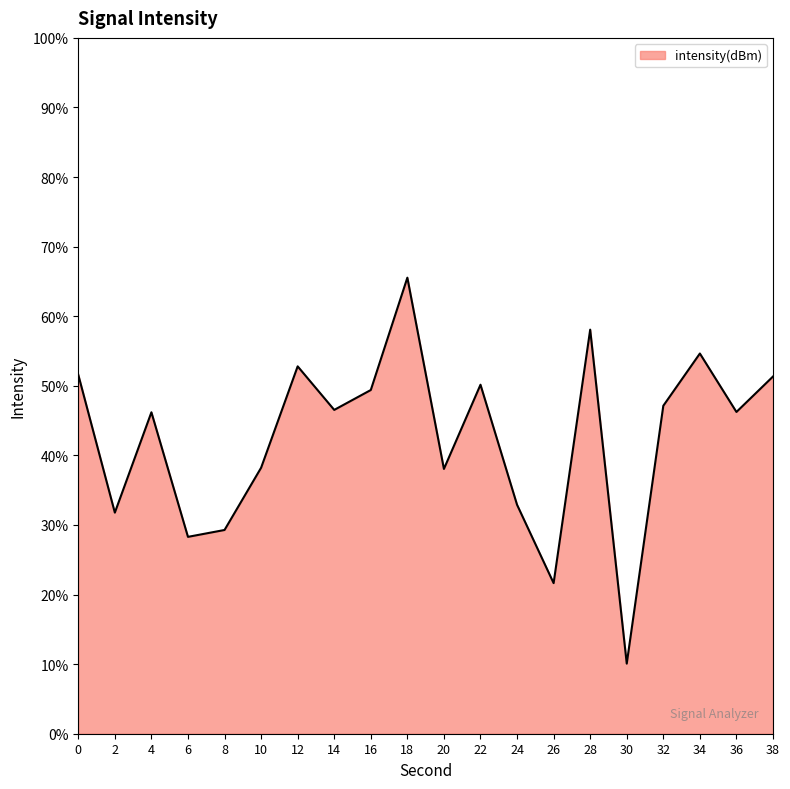

True or false: the data shows 28.3 at 6.

True